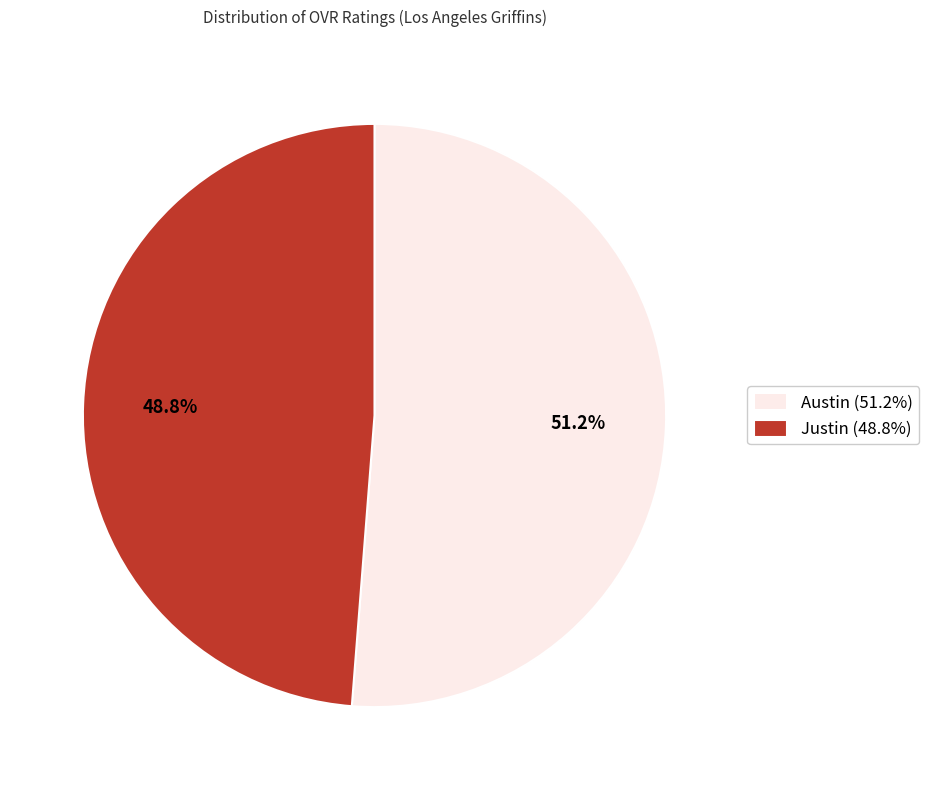

How many slices are in this pie chart?

2